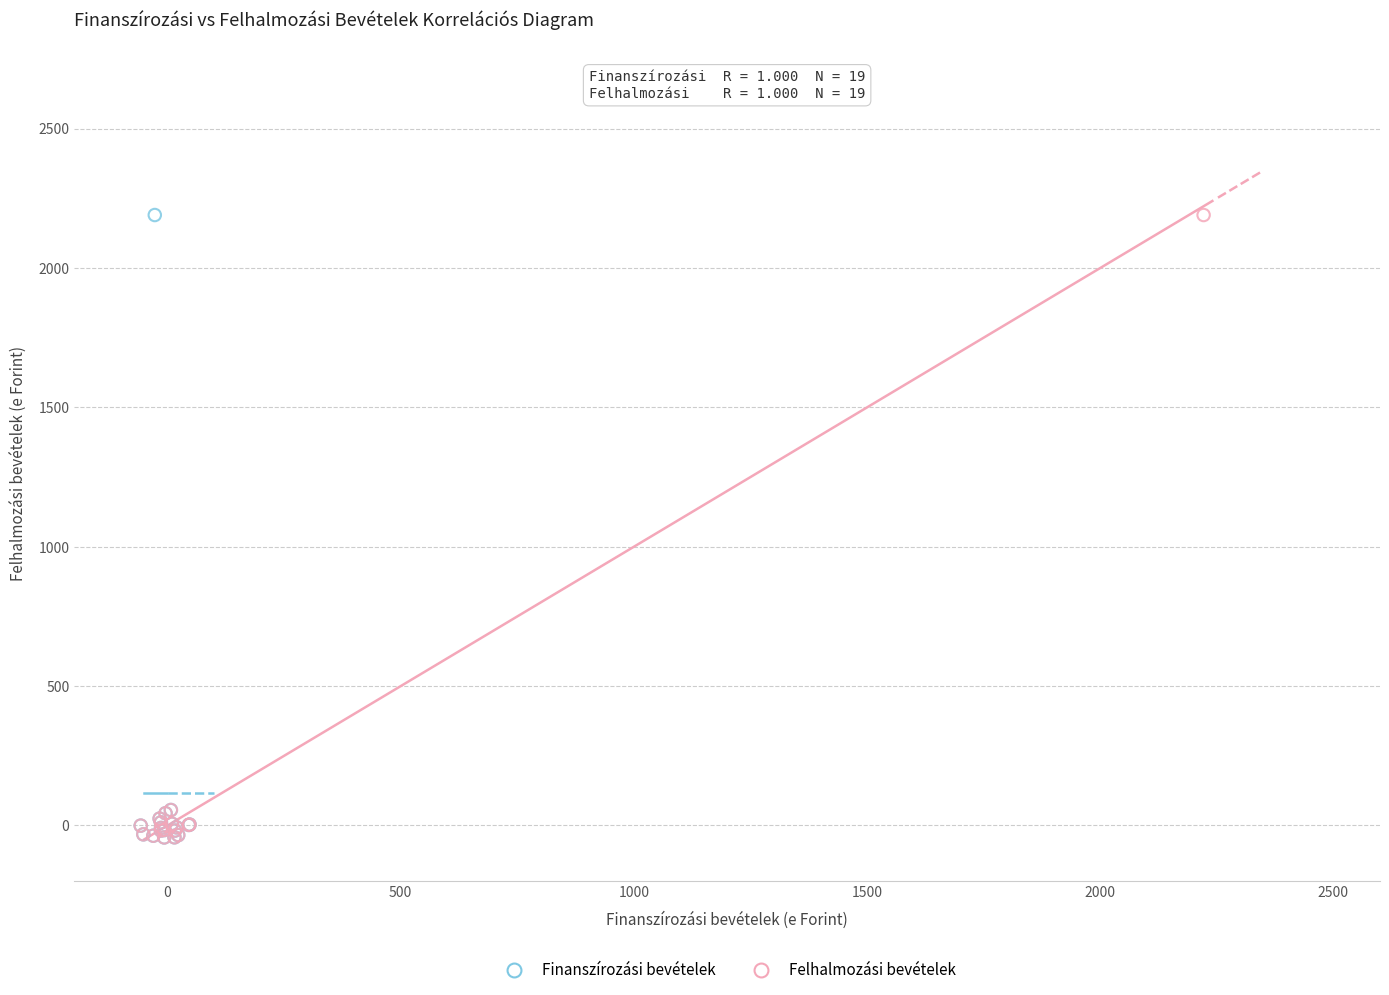

What are all the series names shown in the legend?

Finanszírozási bevételek, Felhalmozási bevételek